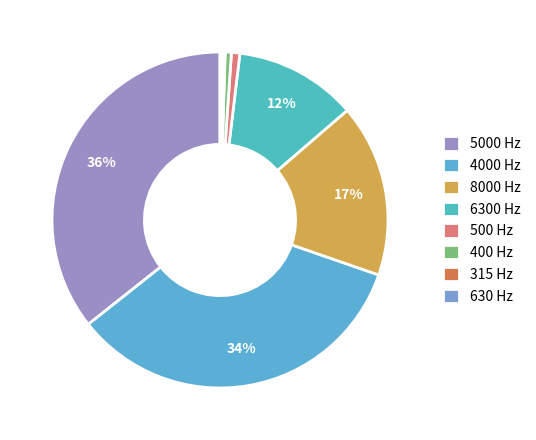

To the nearest percent, what percentage of the pie is 500 Hz?

1%